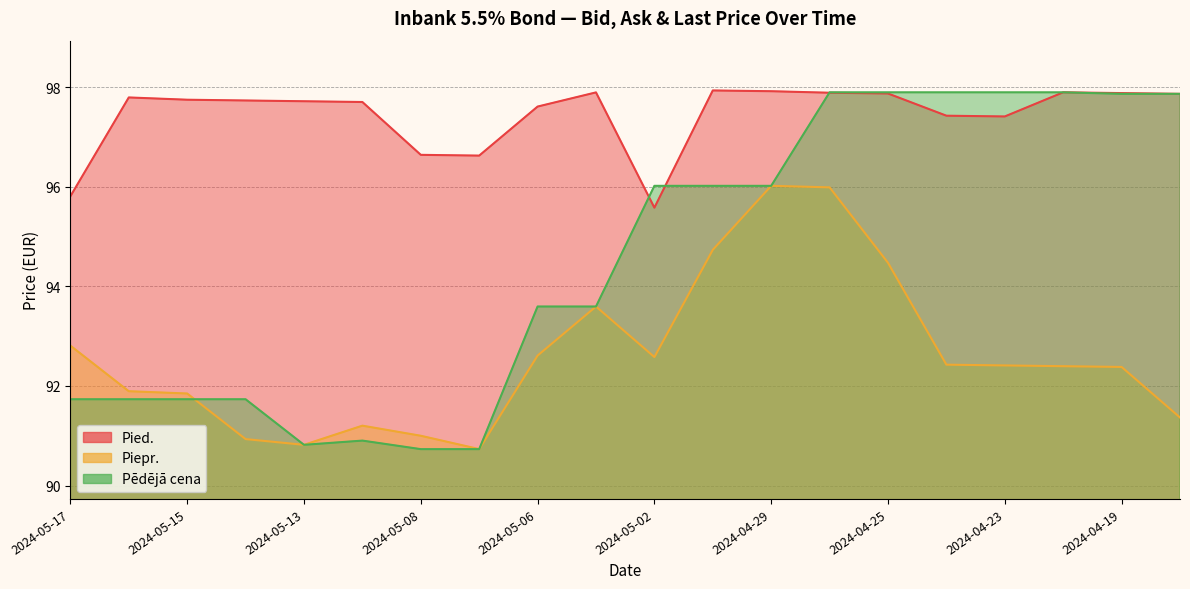

Reading left to right, transcribe all the data shown in this chart.

Pied.: 95.8	97.8	97.7	97.7	97.7	97.7	96.6	96.6	97.6	97.9	95.6	97.9	97.9	97.9	97.9	97.4	97.4	97.9	97.9	97.9
Piepr.: 92.8	91.9	91.8	90.9	90.8	91.2	91.0	90.7	92.6	93.6	92.6	94.7	96.0	96.0	94.5	92.4	92.4	92.4	92.4	91.4
Pēdējā cena: 91.7	91.7	91.7	91.7	90.8	90.9	90.7	90.7	93.6	93.6	96.0	96.0	96.0	97.9	97.9	97.9	97.9	97.9	97.9	97.9